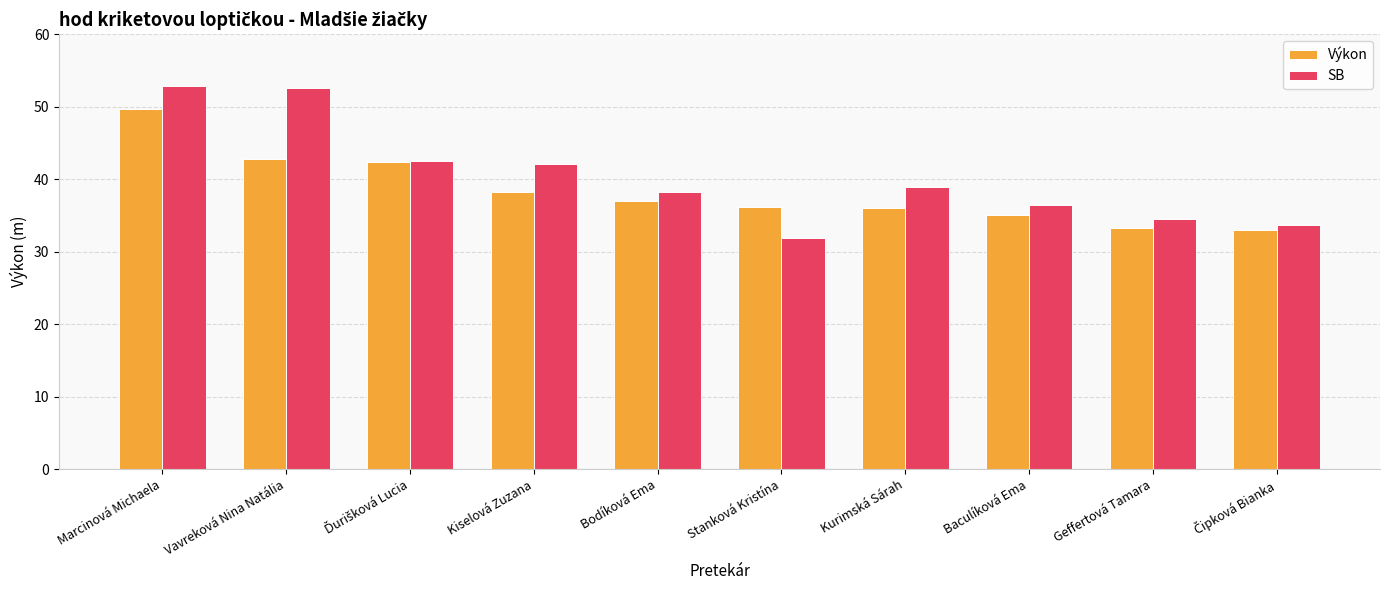

What is the difference between the highest and lowest values at Bodíková Ema?

1.2